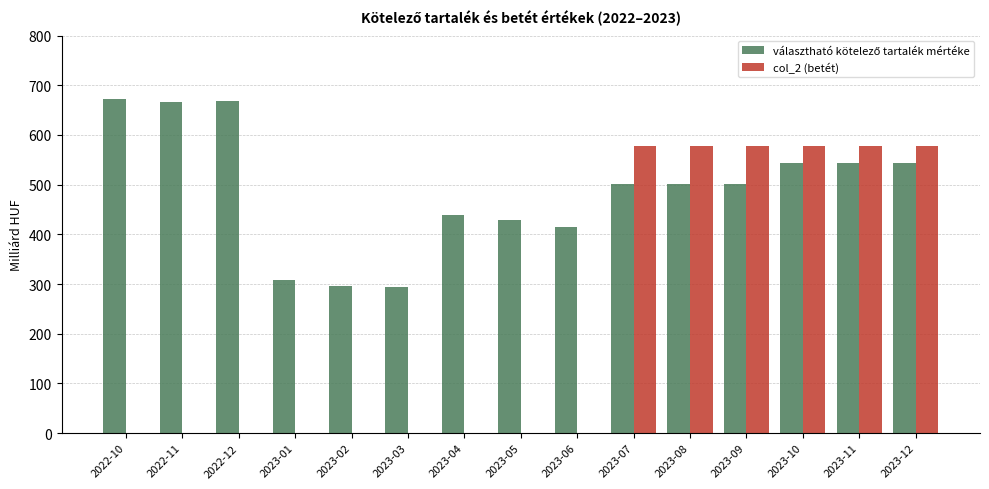

The col_2 (betét) series shows 945.4 at 2023-11. True or false?

False